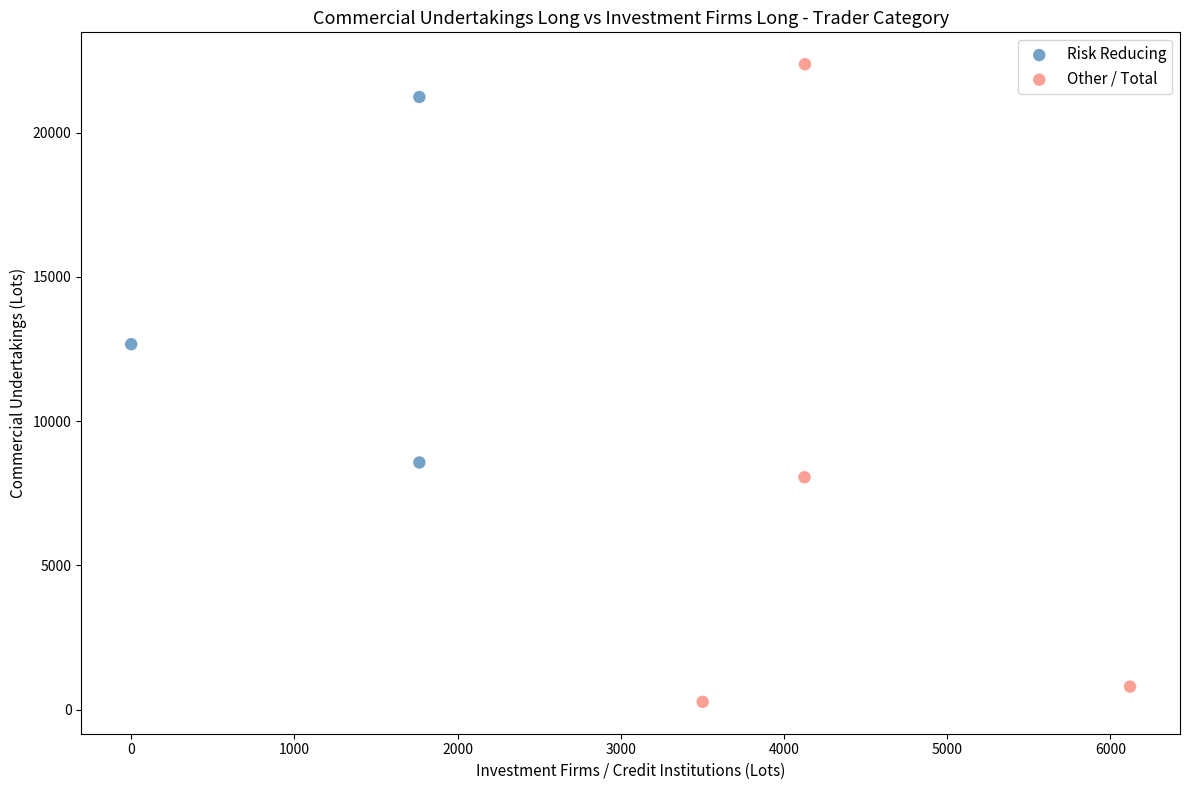

What are all the series names shown in the legend?

Risk Reducing, Other / Total